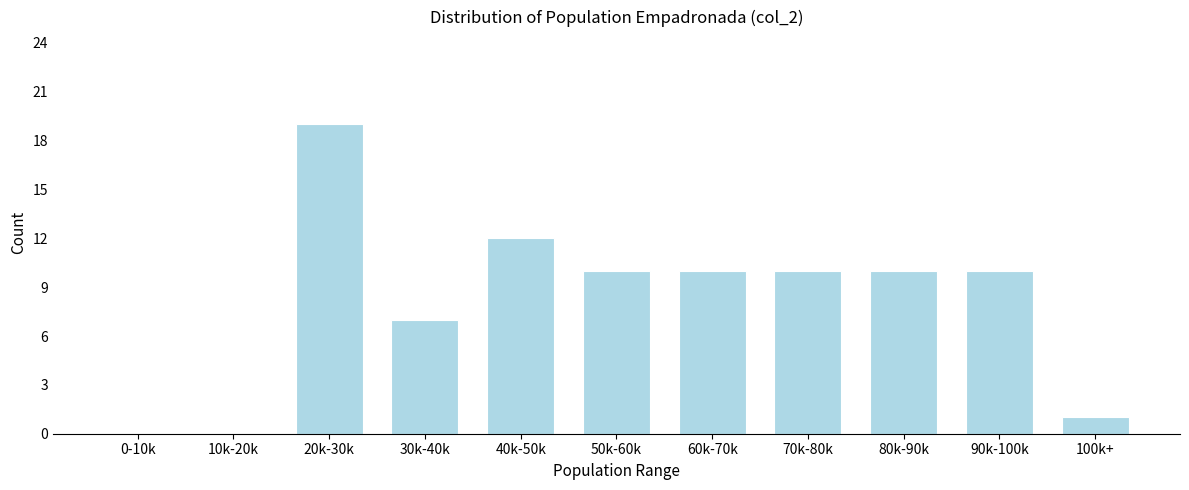

Reading left to right, transcribe all the data shown in this chart.

0-10k=0	10k-20k=0	20k-30k=19	30k-40k=7	40k-50k=12	50k-60k=10	60k-70k=10	70k-80k=10	80k-90k=10	90k-100k=10	100k+=1